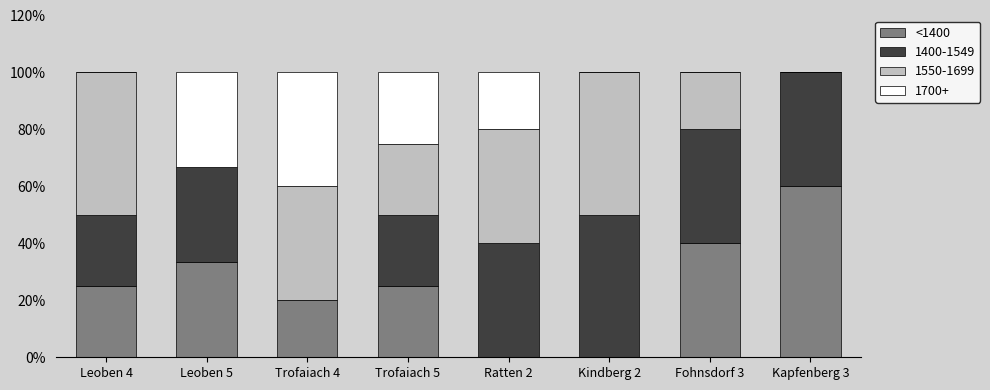

The <1400 series shows 37.2 at Leoben 4. True or false?

False